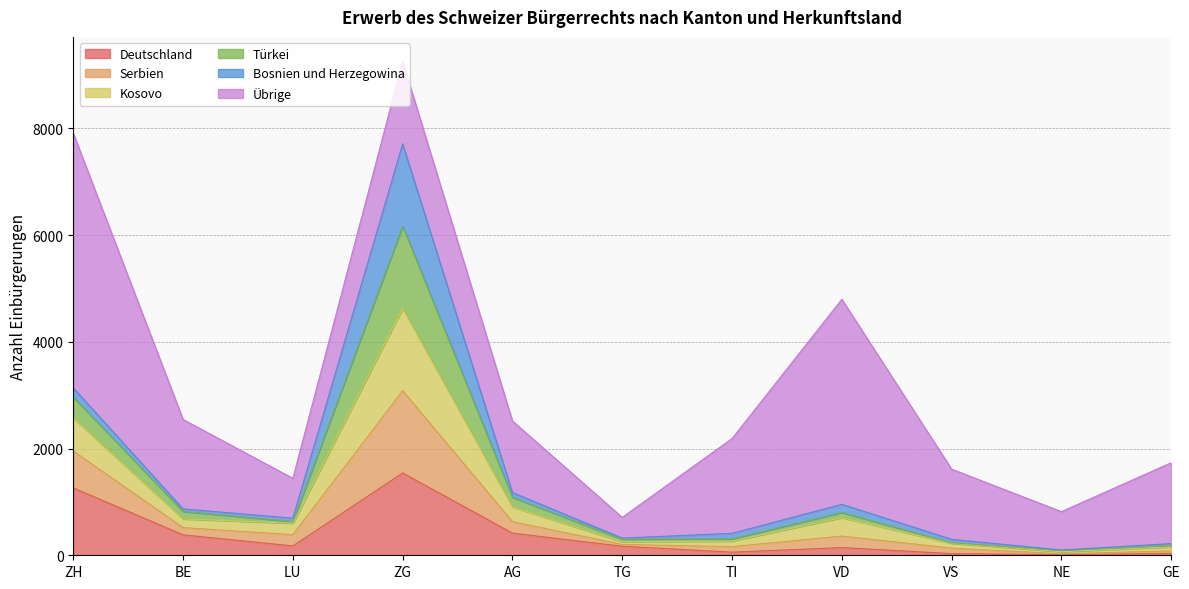

At which category is the sum across all series the highest?

ZG